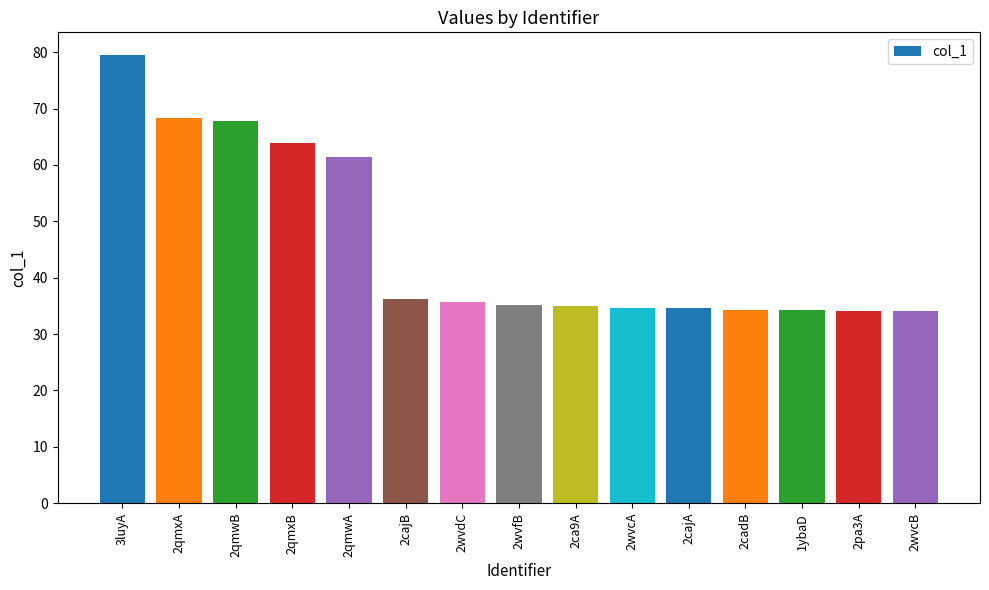

The value at 2cajB is 20.9. True or false?

False